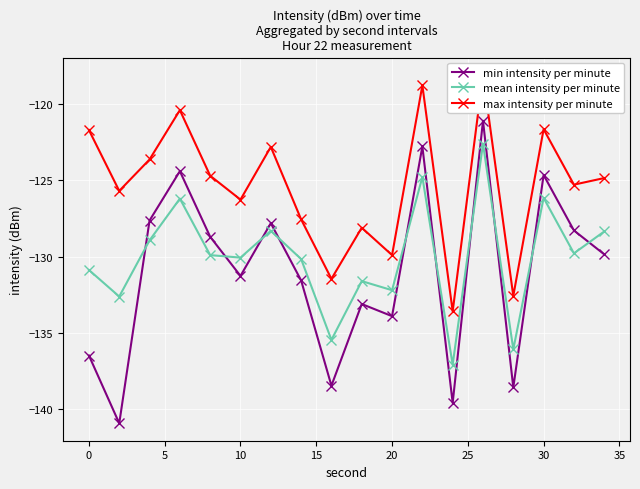

List the series in order of their peak value, lowest first.

mean intensity per minute, min intensity per minute, max intensity per minute